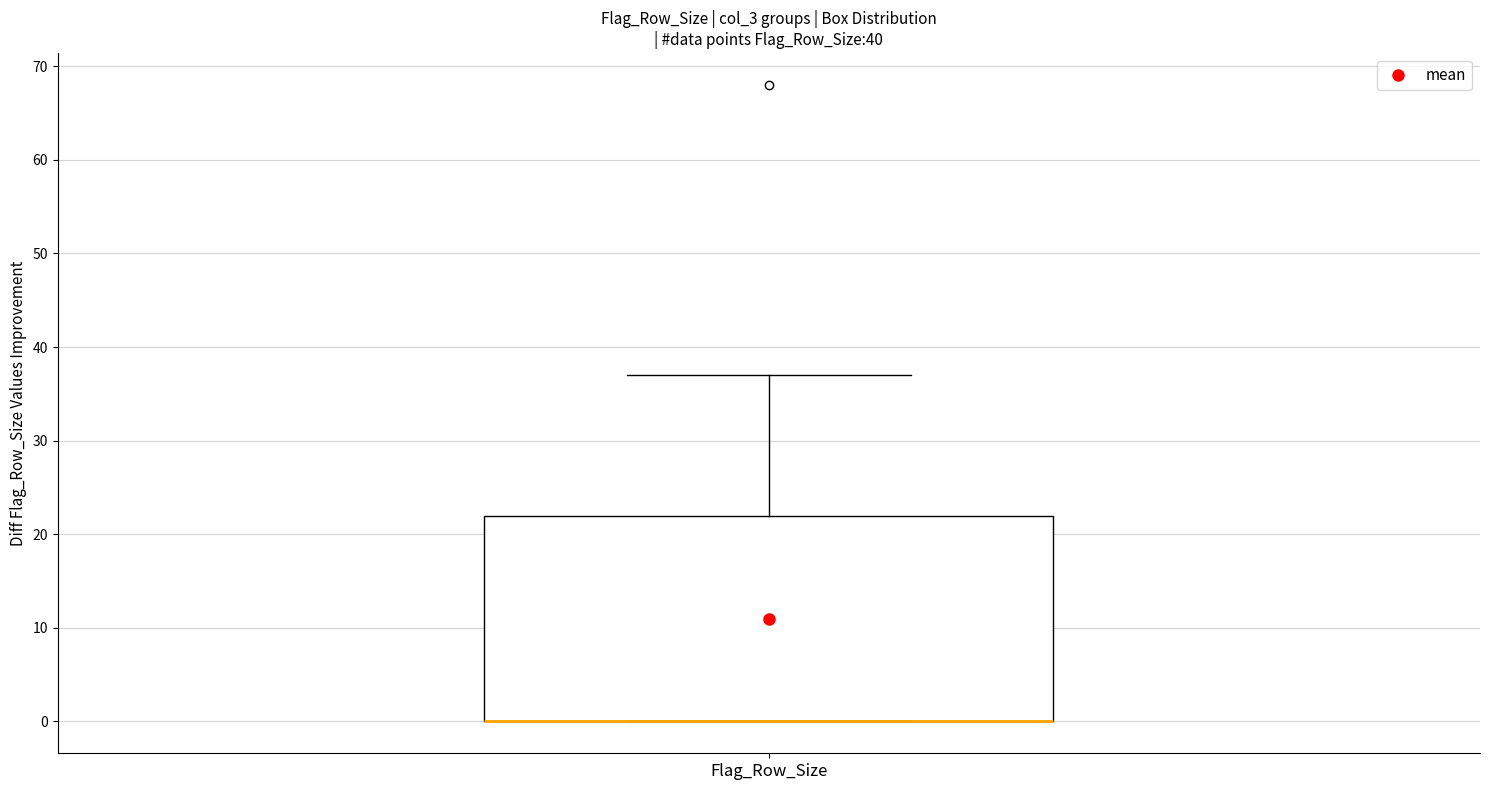

Read this box plot against the y-axis: the position of the median line, the range covered by the box, and the ends of both whiskers. The values are not printed on the chart, so give them approximately, as read against the axis.

median 0 (drawn on the box's lower edge), box 0 to 22, whiskers 0 to 37